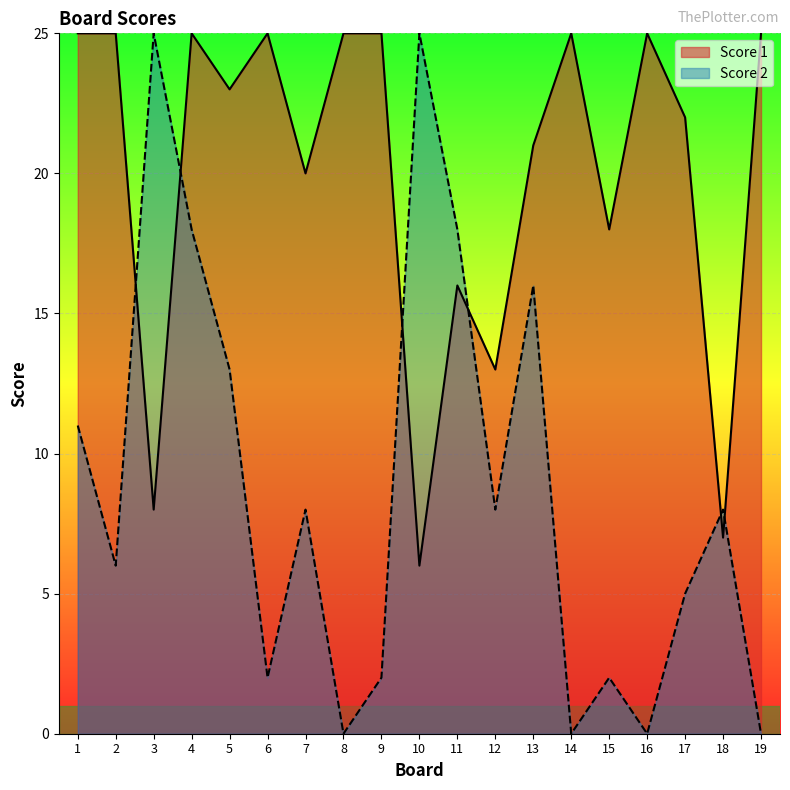

How many data points in Score 1 are less than 23?

9